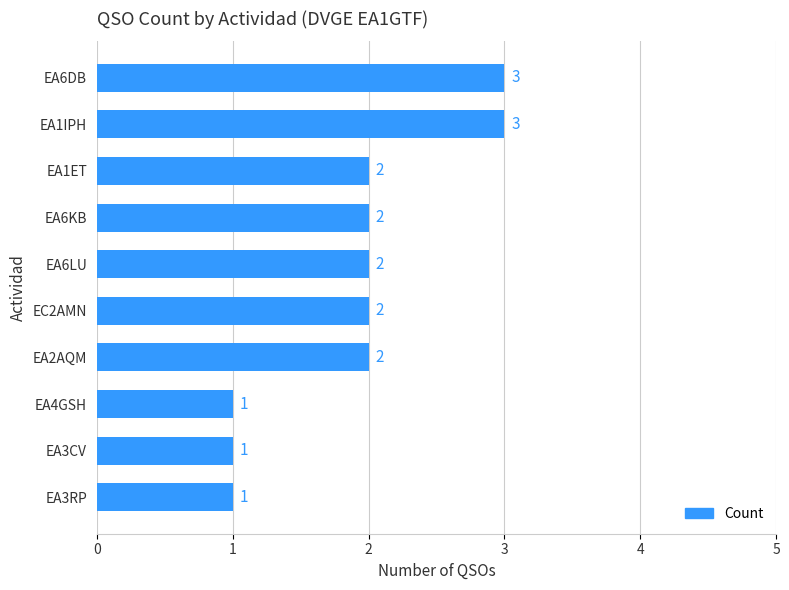

Does the chart contain any negative values?

No